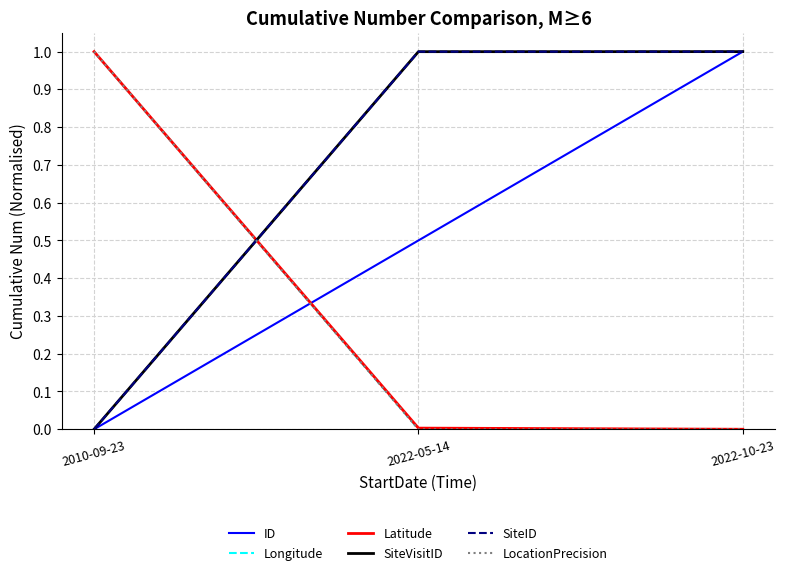

What is the spread (max minus min) of values at 2022-05-14?

1.0